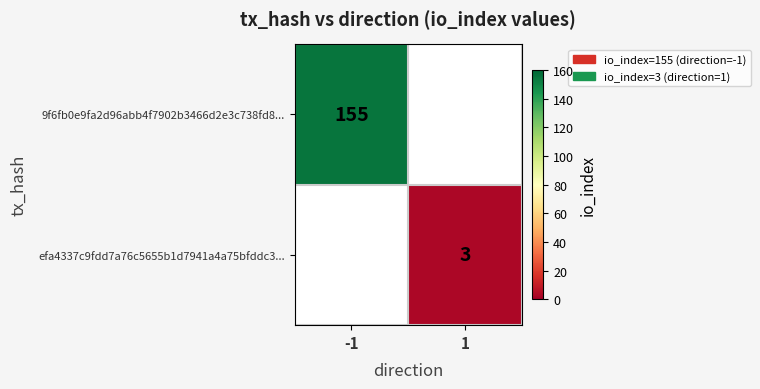

The value of 9f6fb0e9fa2d96abb4f7902b3466d2e3c738fd8... at -1 is 155. True or false?

True